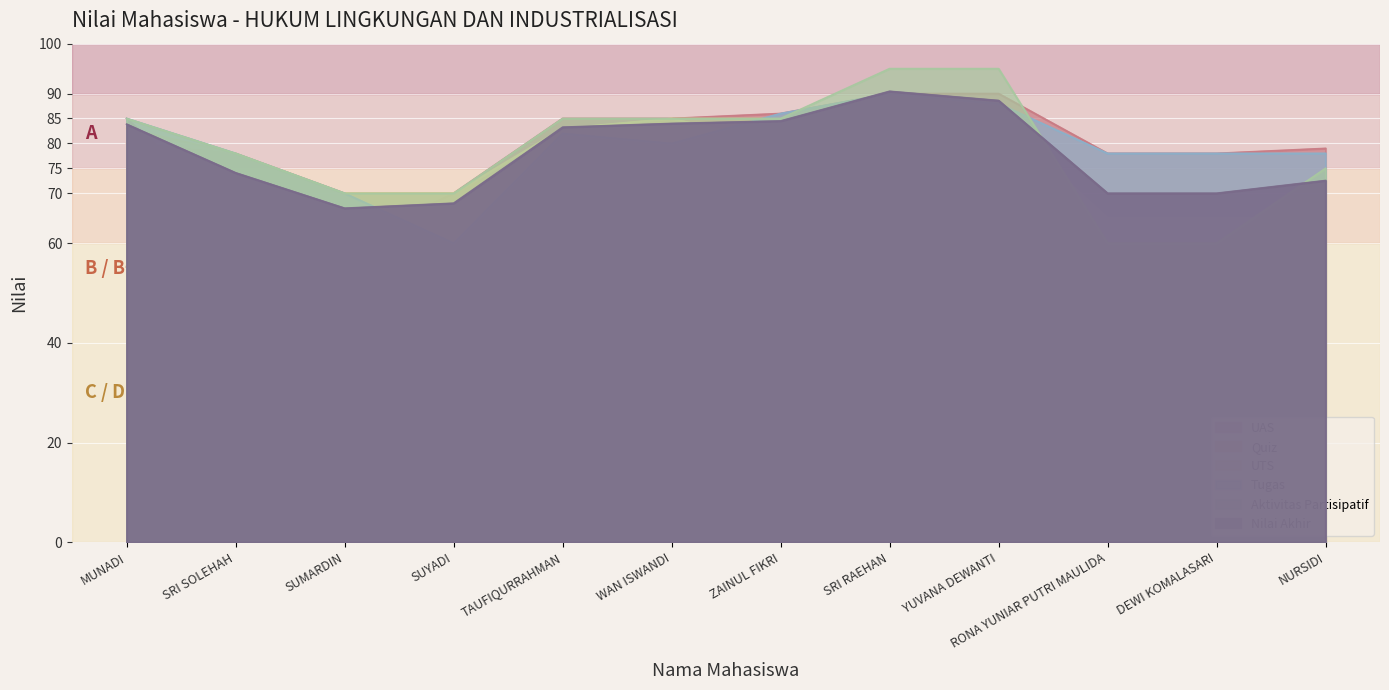

At which label does Quiz reach its minimum?

RONA YUNIAR PUTRI MAULIDA